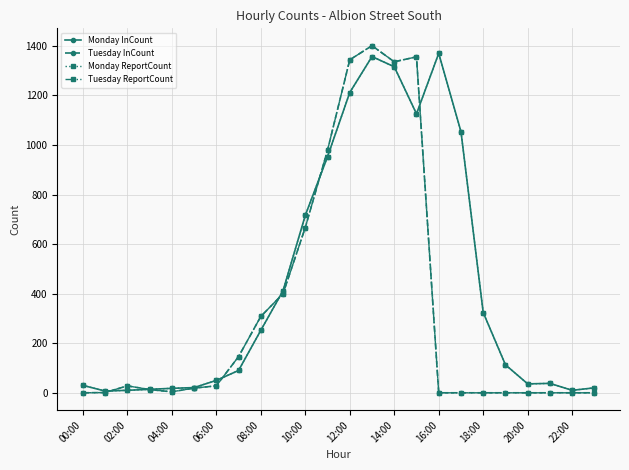

In Tuesday ReportCount, how many points are higher than both neighbors (excluding endpoints)?

3